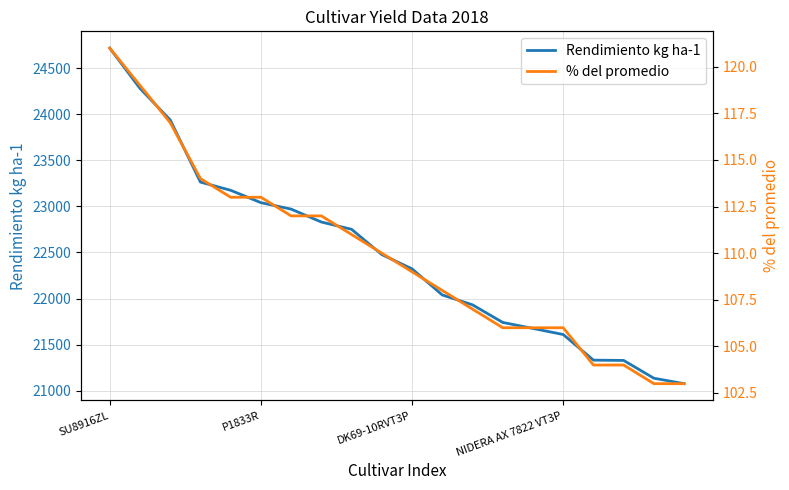

The value of Rendimiento kg ha-1 at 17 is 31490. True or false?

False